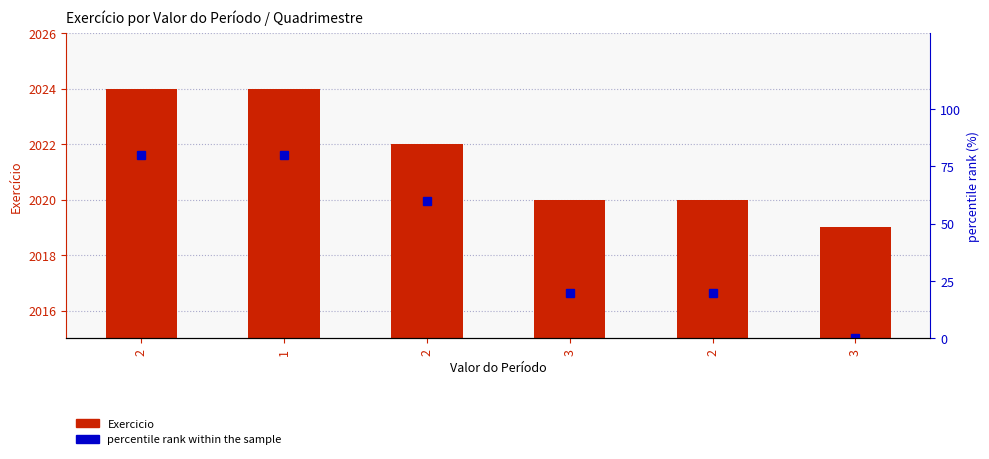

Which series has the largest total across all categories?

Exercicio